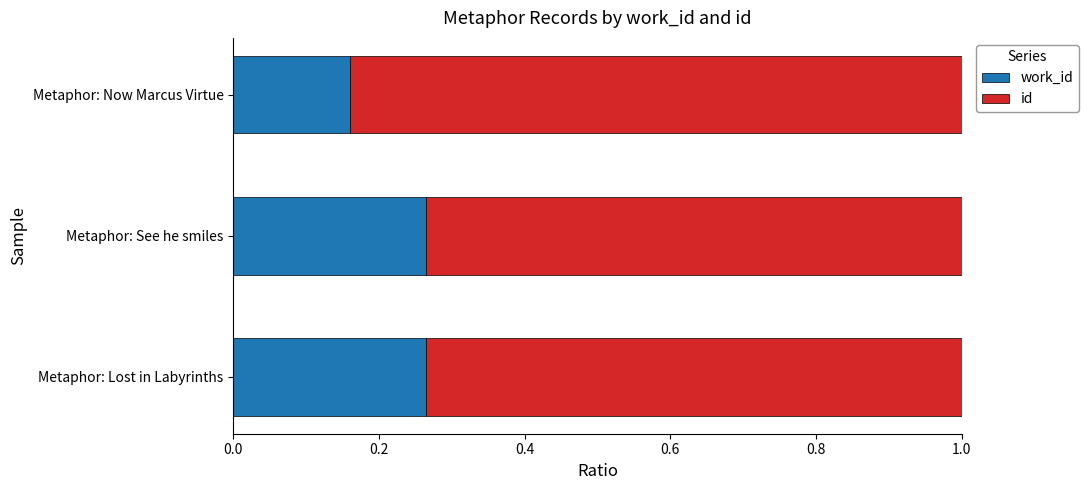

What is the total value across all series at Metaphor: Now Marcus Virtue?

1.0